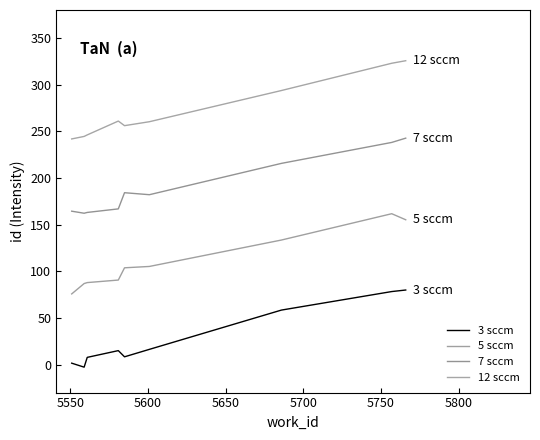

How many lines are shown in the chart?

4